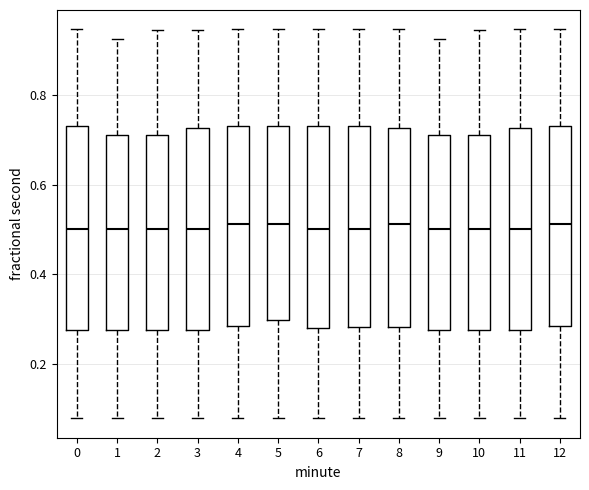

Where does the upper whisker of the box at x = 2 end on the y-axis? The values are not printed on the chart, so give them approximately, as read against the axis.

0.94